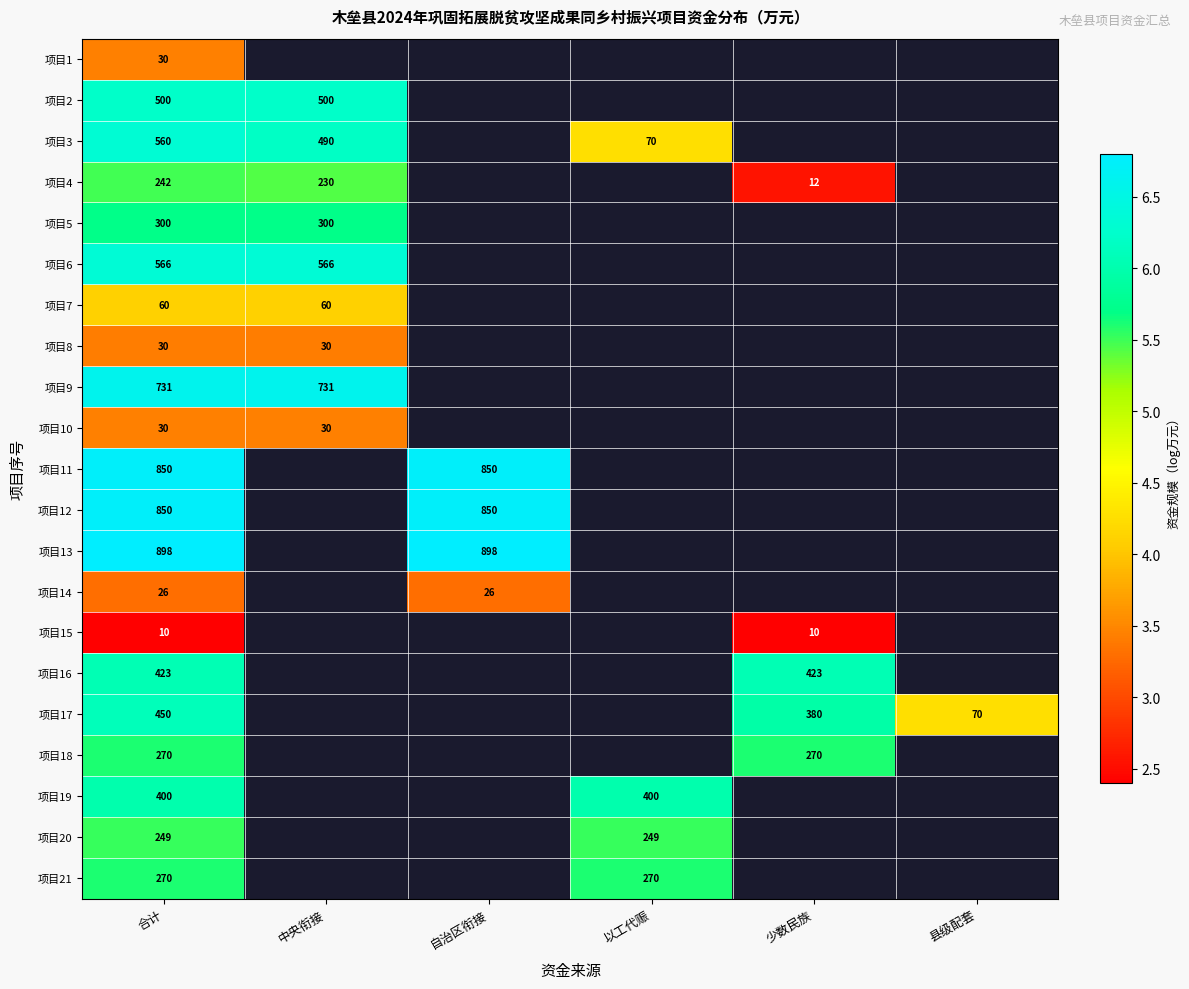

At how many categories does at least one series exceed 5?

5